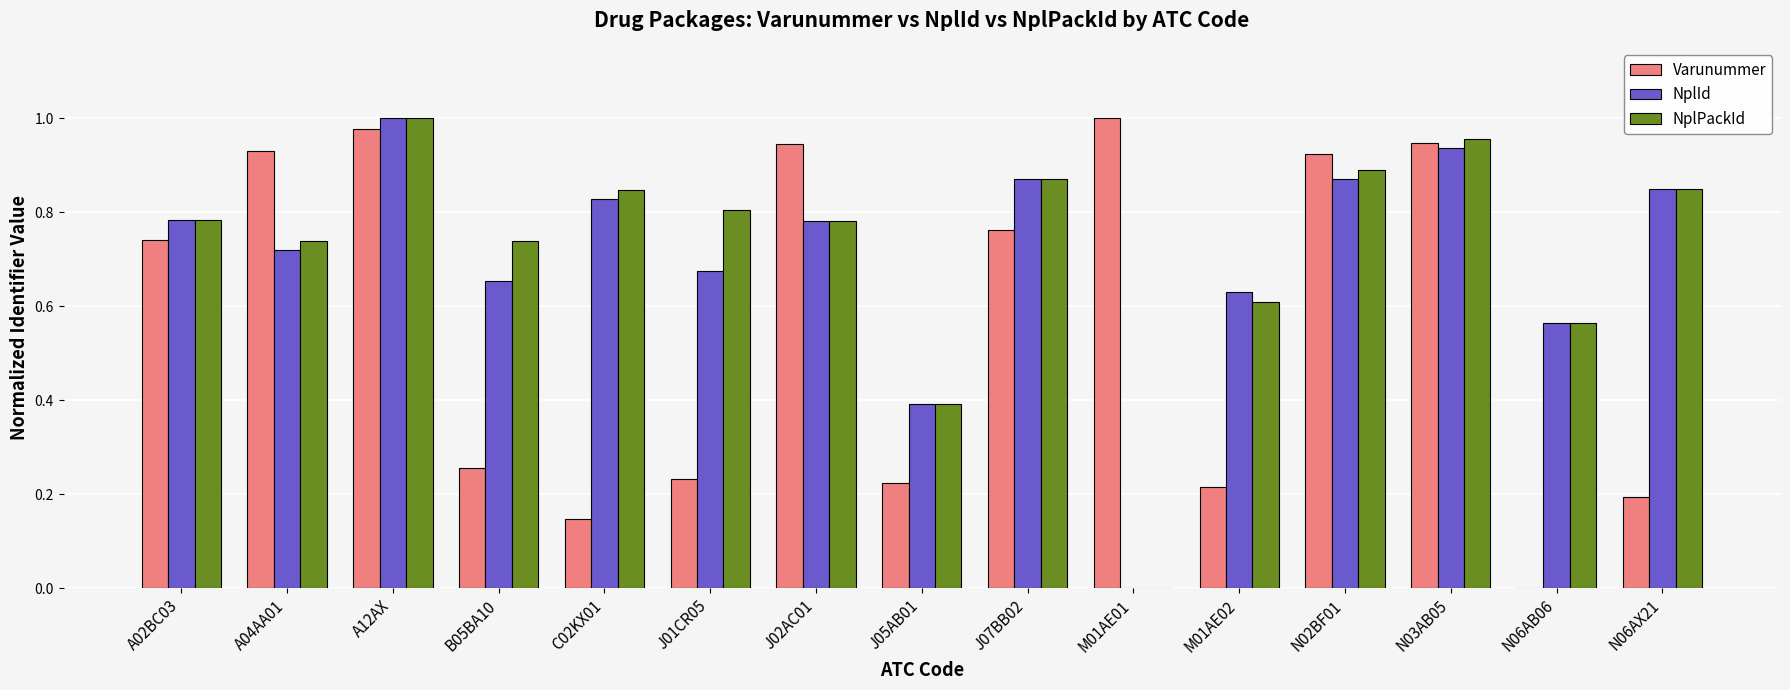

Between J05AB01 and M01AE02, which series saw the biggest shift?

NplId